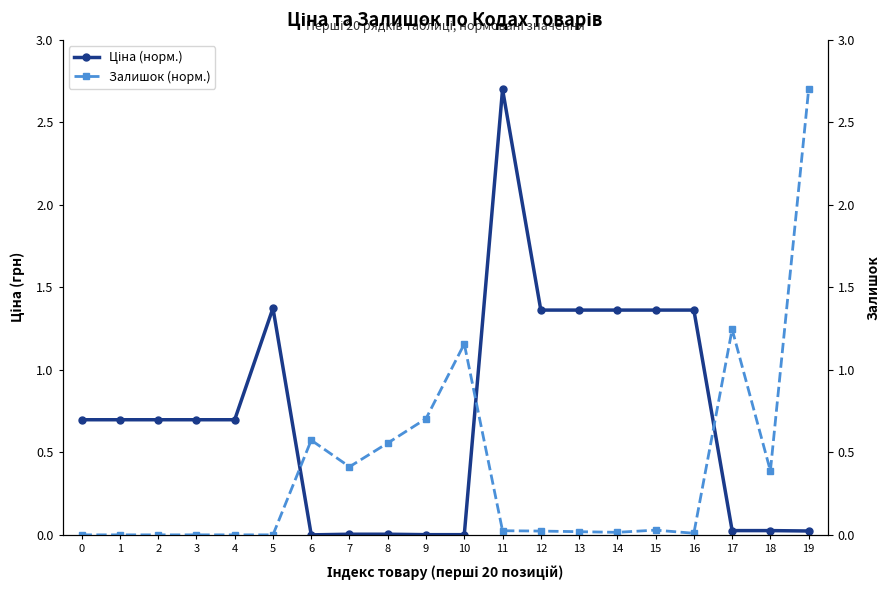

Between 10 and 6, which is larger?

10